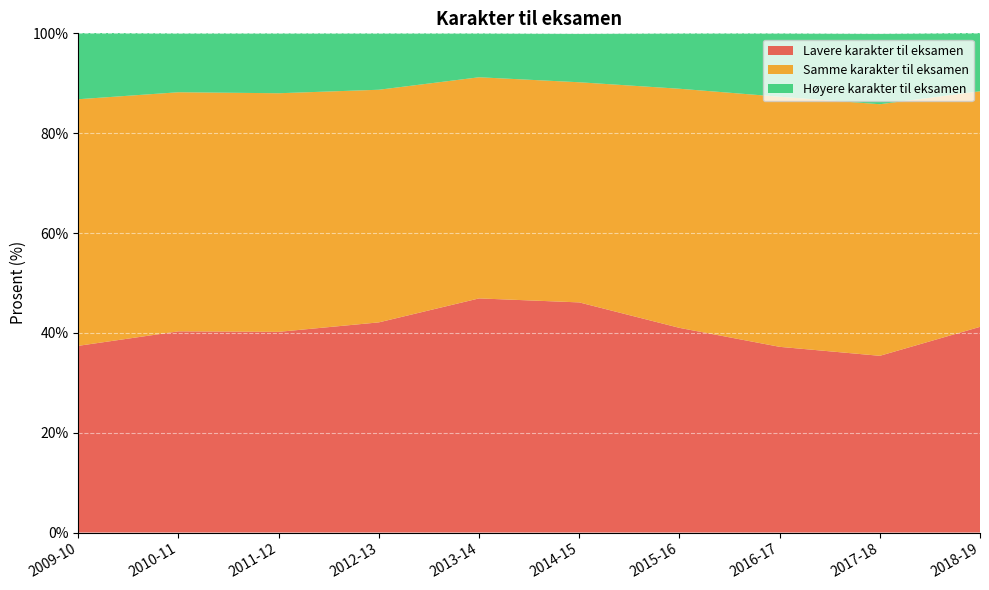

Reading left to right, what are all the values shown in this chart?

Lavere karakter til eksamen: 37.4	40.3	40.2	42.1	46.9	46.1	41.0	37.2	35.4	41.2
Samme karakter til eksamen: 49.4	47.9	47.8	46.6	44.3	44.1	47.9	50.1	50.4	47.2
Høyere karakter til eksamen: 13.3	11.8	12.0	11.3	8.8	9.7	11.1	12.7	14.1	11.7